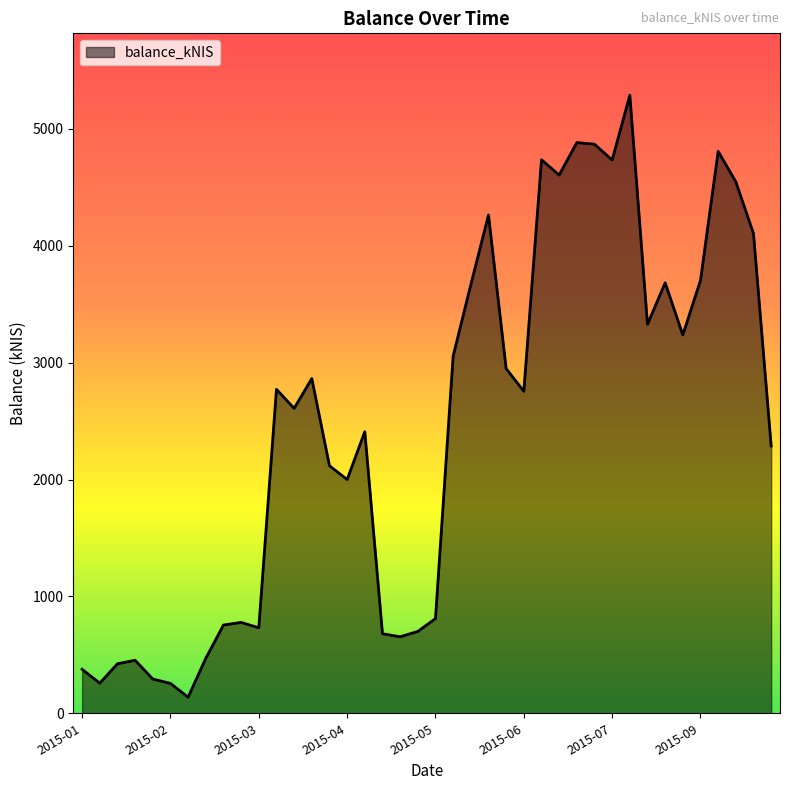

What is the smallest value displayed?

137.6